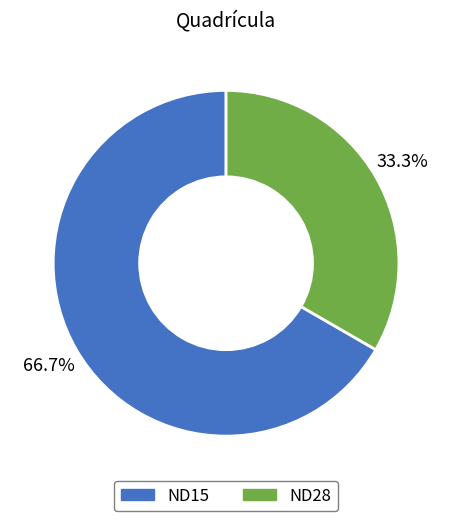

Rank the categories by value from lowest to highest.

ND28, ND15